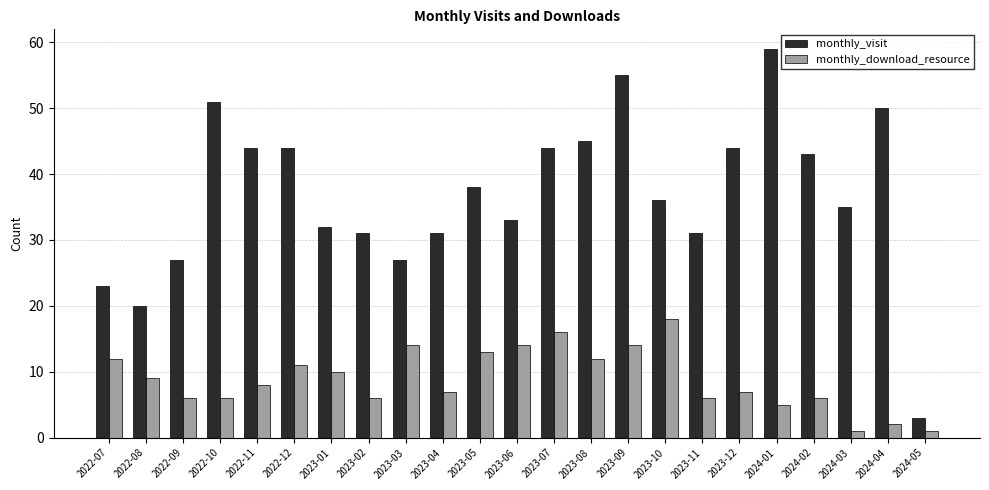

What is the label of the 16th bar from the left?

2023-10